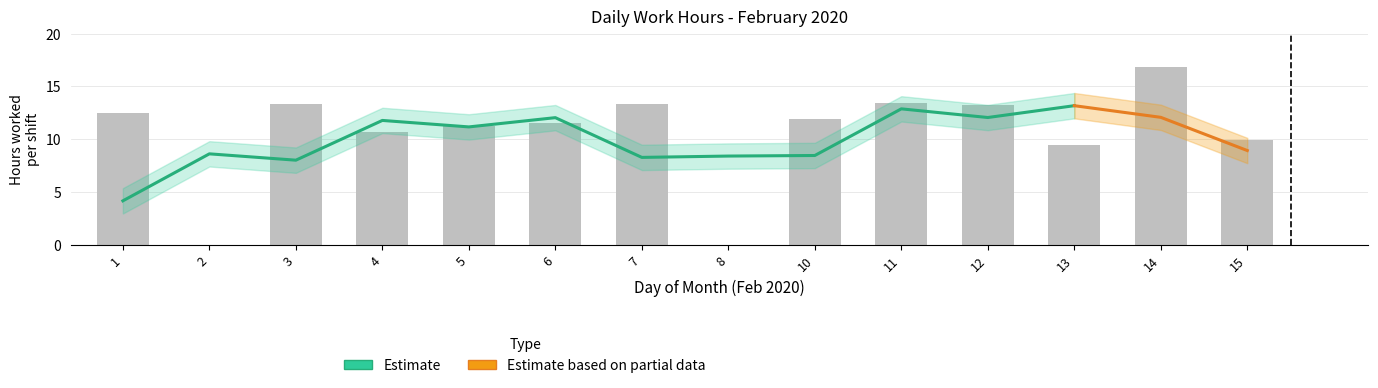

Are the bars horizontal?

No